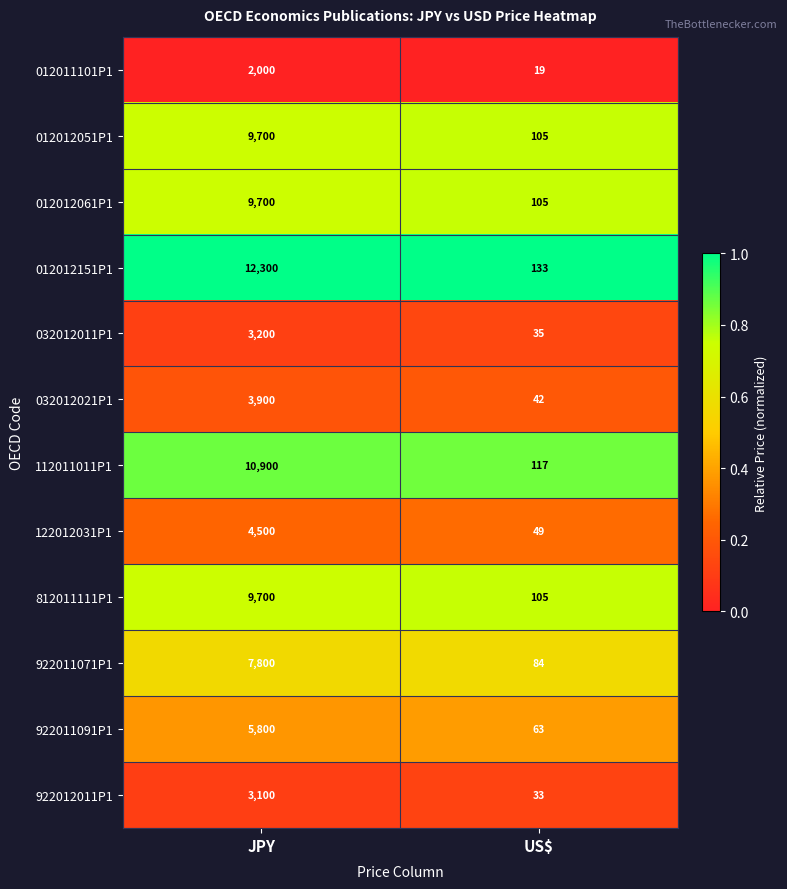

Reading left to right, transcribe all the data shown in this chart.

012011101P1: 2000	19
012012051P1: 9700	105
012012061P1: 9700	105
012012151P1: 12300	133
032012011P1: 3200	35
032012021P1: 3900	42
112011011P1: 10900	117
122012031P1: 4500	49
812011111P1: 9700	105
922011071P1: 7800	84
922011091P1: 5800	63
922012011P1: 3100	33